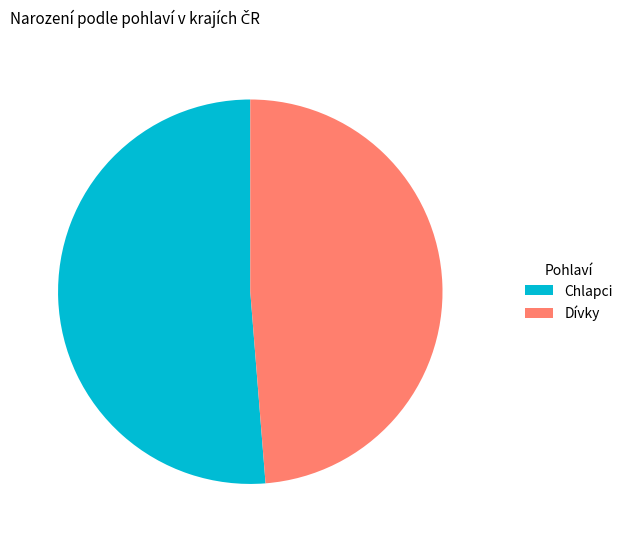

Does Chlapci account for over 50% of the chart?

Yes